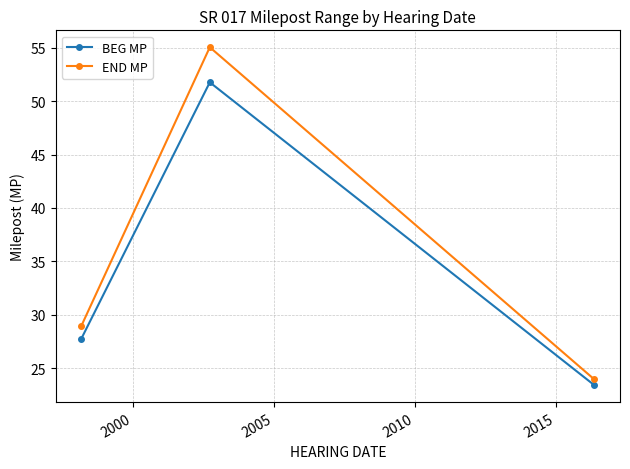

How many lines are shown in the chart?

2